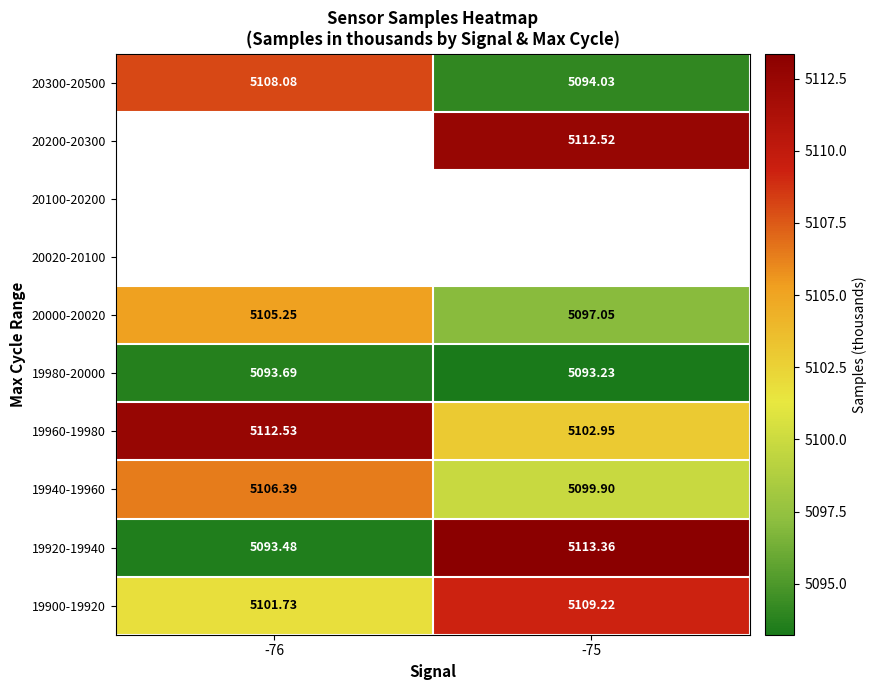

What is the greatest value displayed?

5113.4